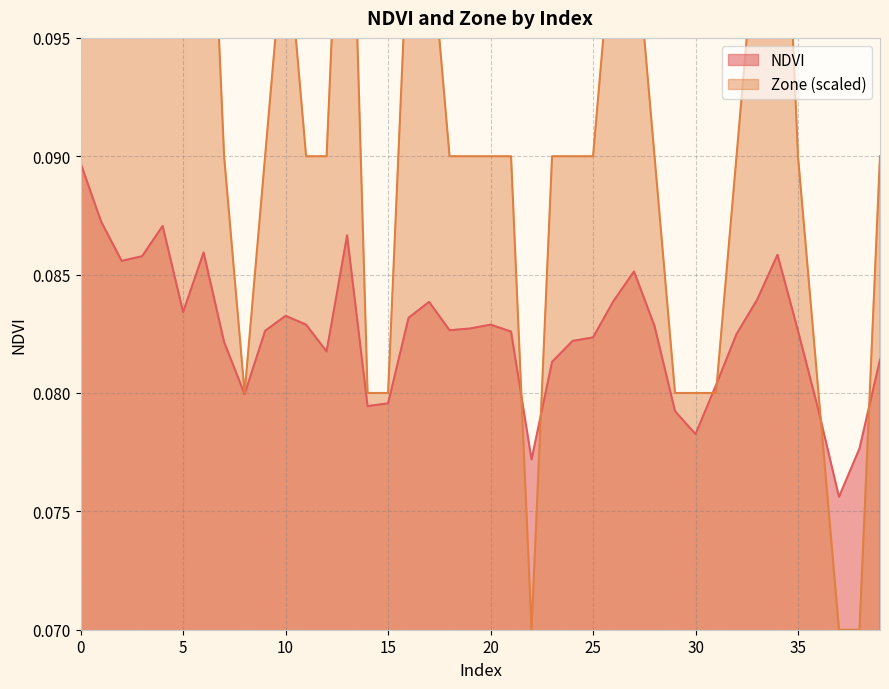

True or false: Zone and NDVI cross at least once.

True